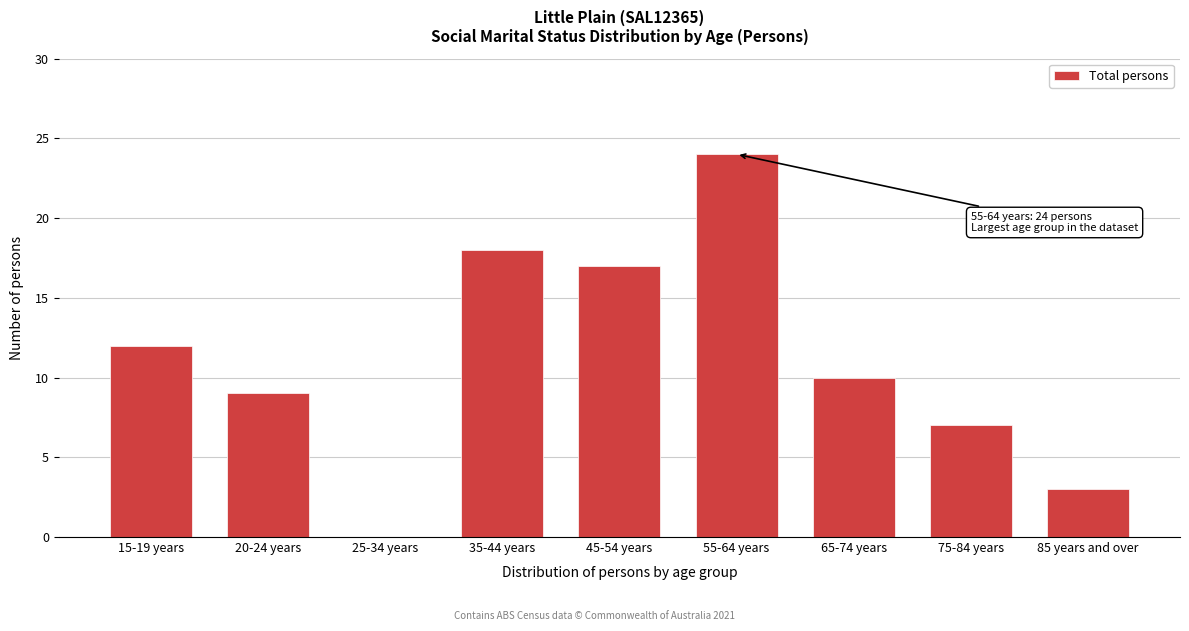

Reading right to left, list all the values displayed in this chart.

85 years and over=3	75-84 years=7	65-74 years=10	55-64 years=24	45-54 years=17	35-44 years=18	25-34 years=0	20-24 years=9	15-19 years=12